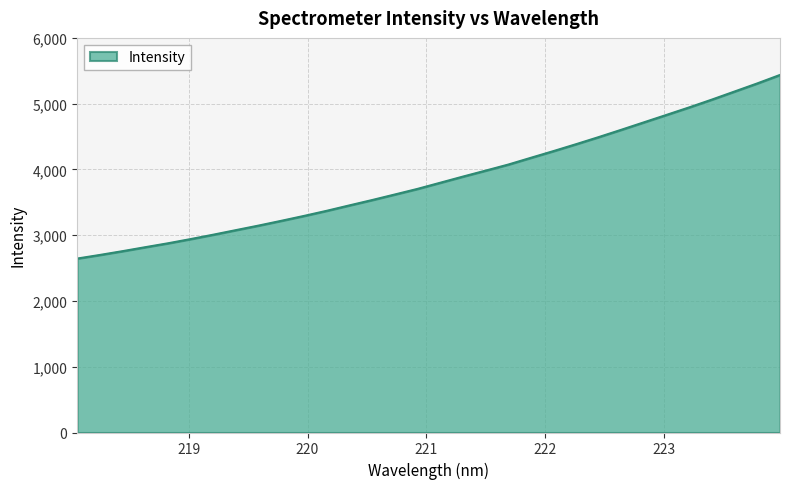

What is the difference between the maximum and minimum values?

2792.0